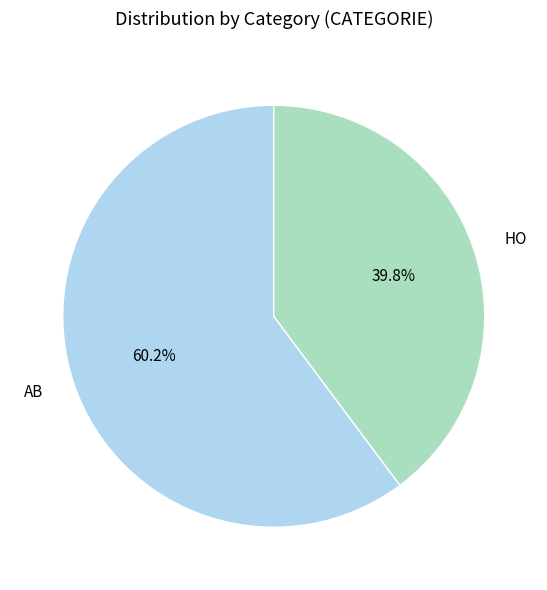

Does AB account for over 50% of the chart?

Yes